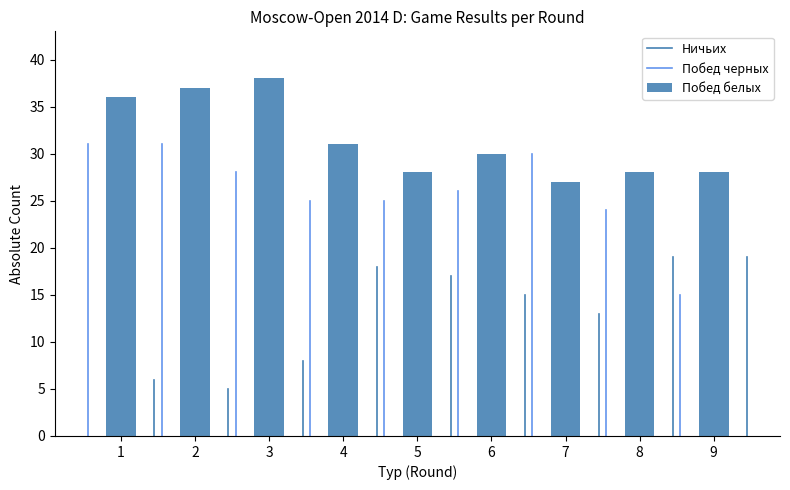

Reading left to right, list all the values displayed in this chart.

36	37	38	31	28	30	27	28	28